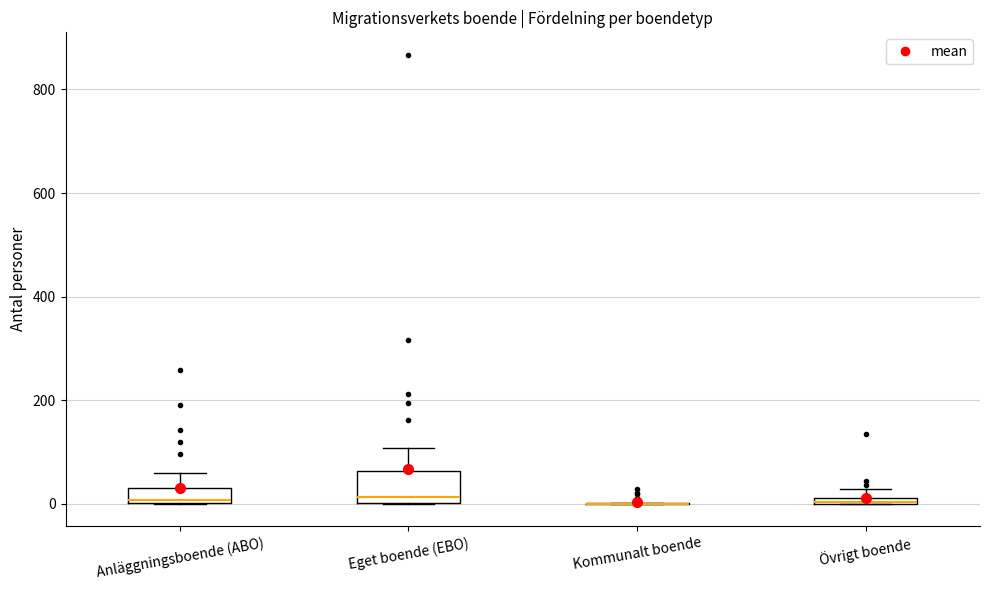

Comparing the boxes themselves (not the whiskers), which one is the tallest?

Eget boende (EBO)